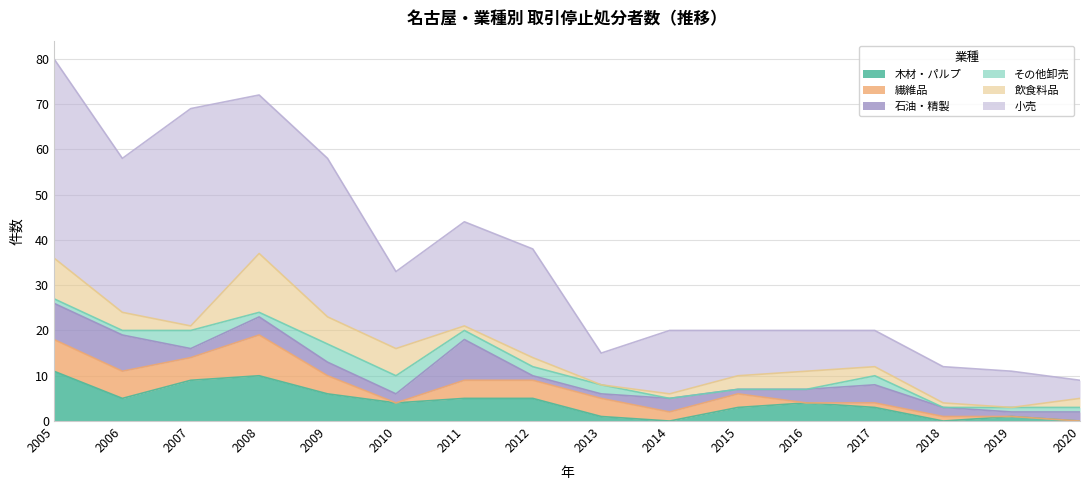

How many 石油・精製 values are between 2 and 4?

9